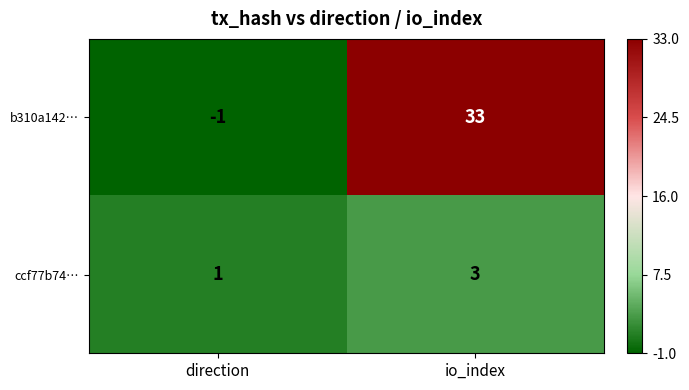

What is the difference between the highest and lowest values at direction?

2